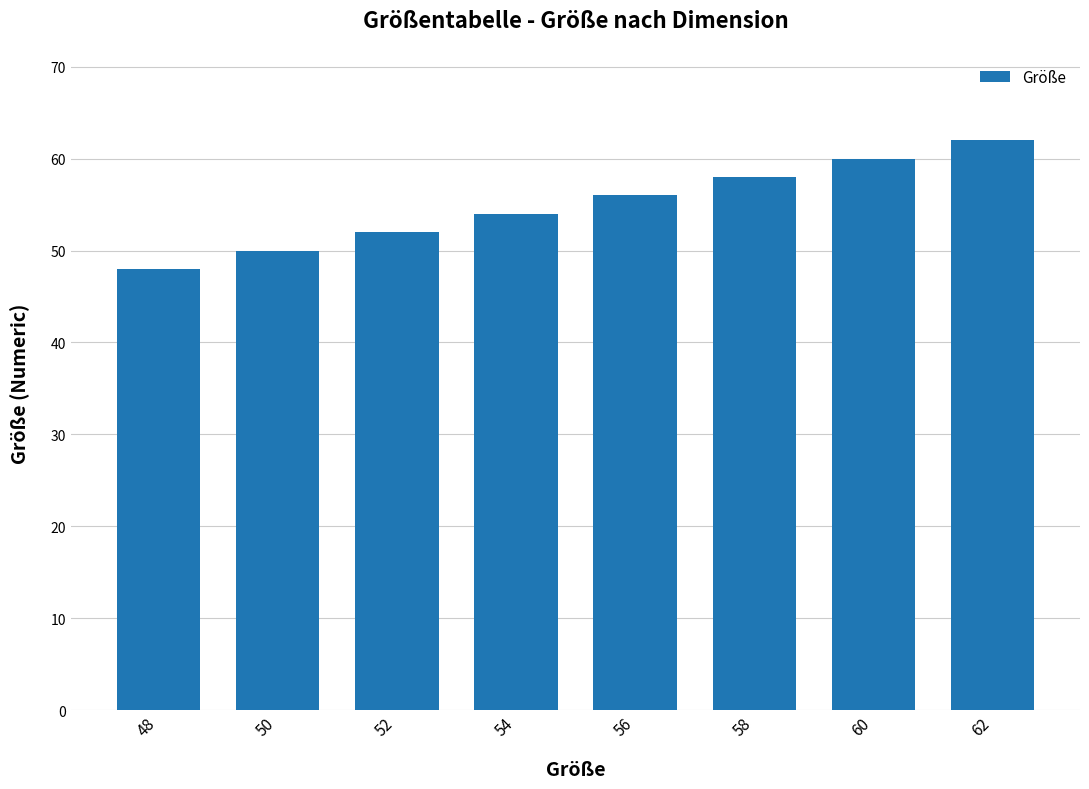

Reading left to right, list all the values displayed in this chart.

48=48	50=50	52=52	54=54	56=56	58=58	60=60	62=62